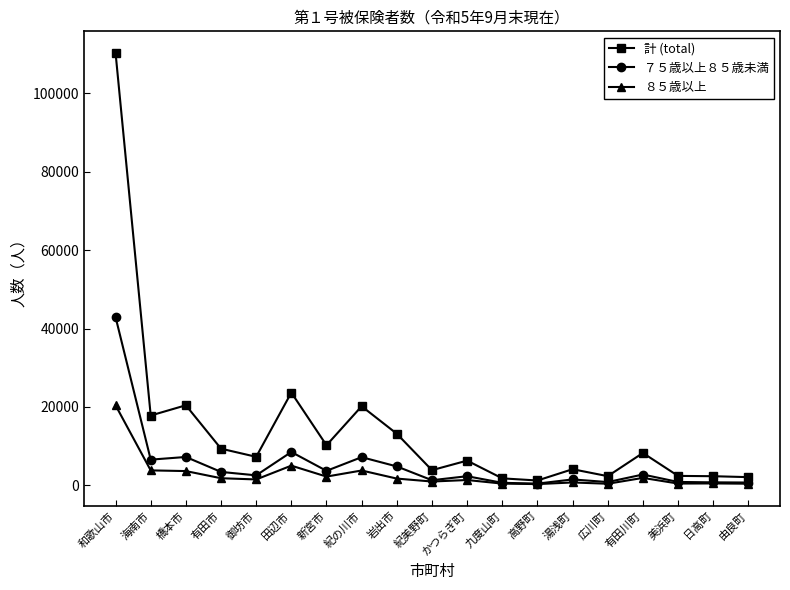

What is the sum of all ７５歳以上８５歳未満 values?

99138